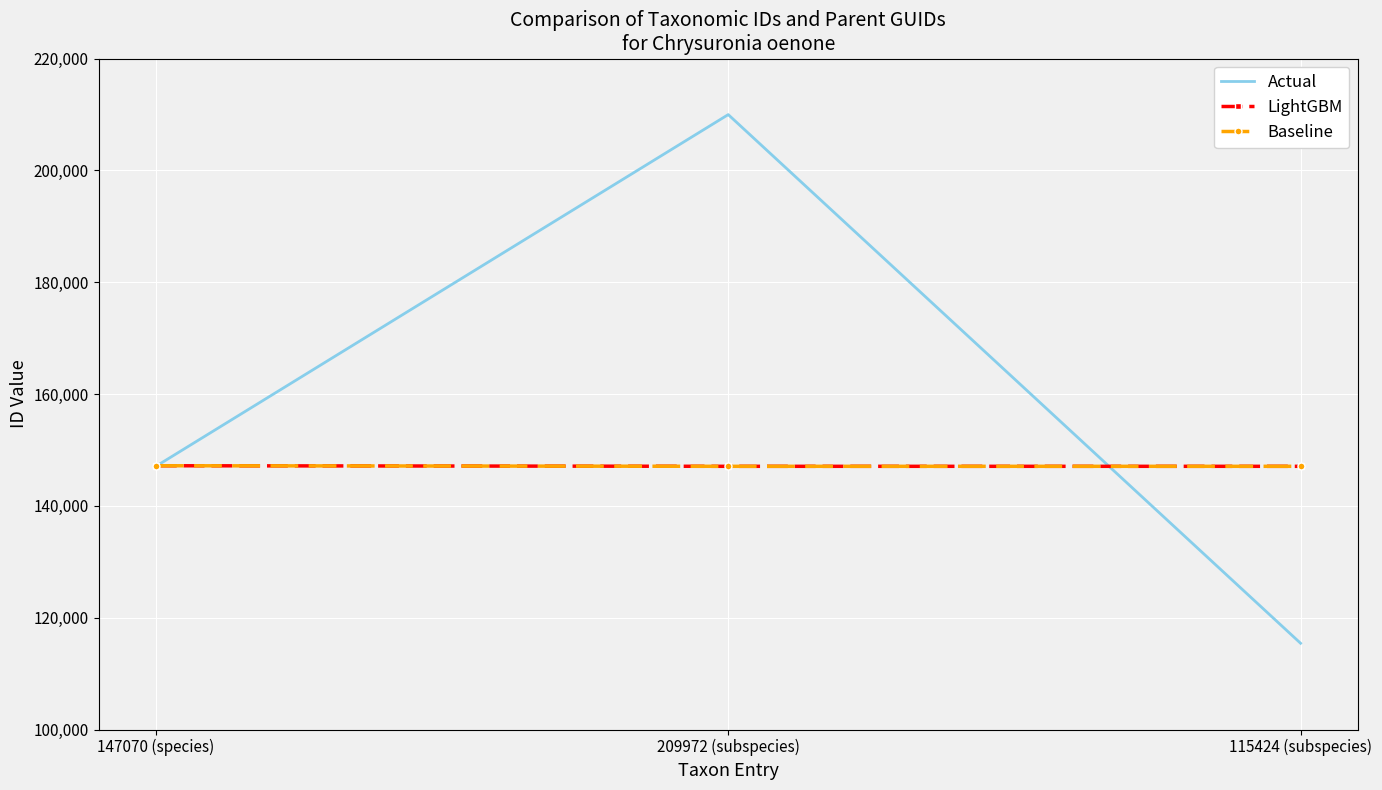

Between 147070 (species) and 209972 (subspecies), which is larger?

209972 (subspecies)